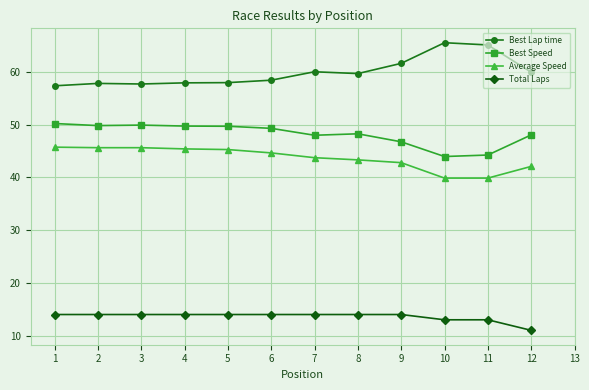

At which label is Best Speed closest to 47?

9